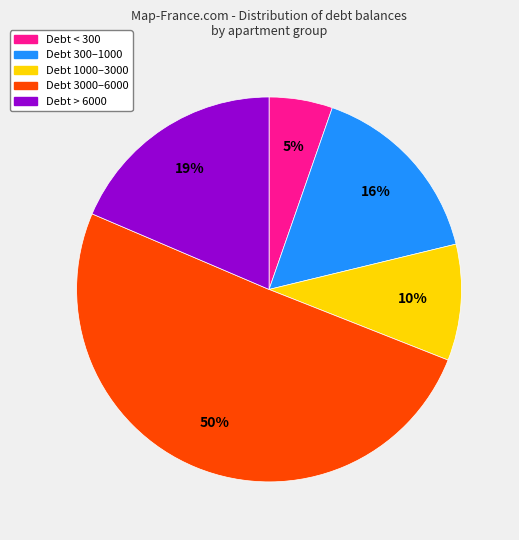

To the nearest percent, what is the average slice percentage?

20%